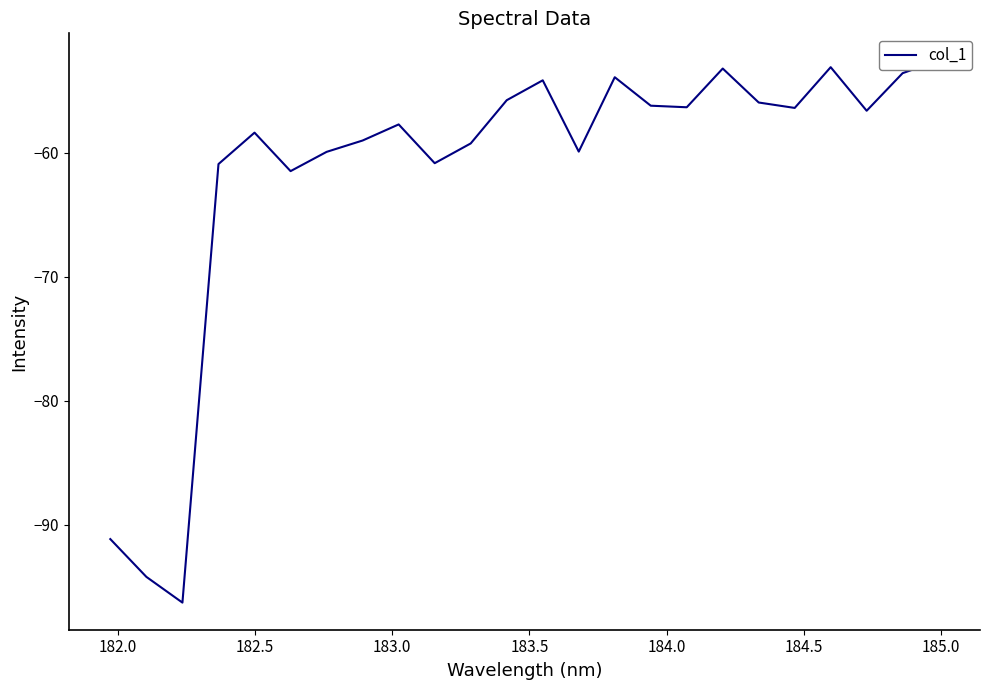

The chart shows a value of -35.2 at 12. True or false?

False